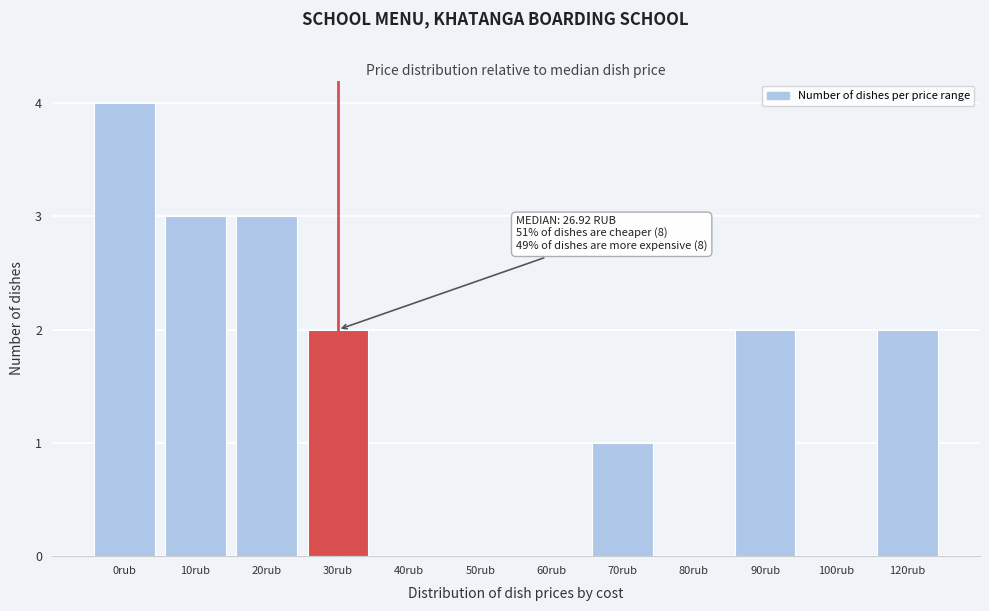

Reading left to right, transcribe all the data shown in this chart.

0rub=4	10rub=3	20rub=3	30rub=2	40rub=0	50rub=0	60rub=0	70rub=1	80rub=0	90rub=2	100rub=0	120rub=2